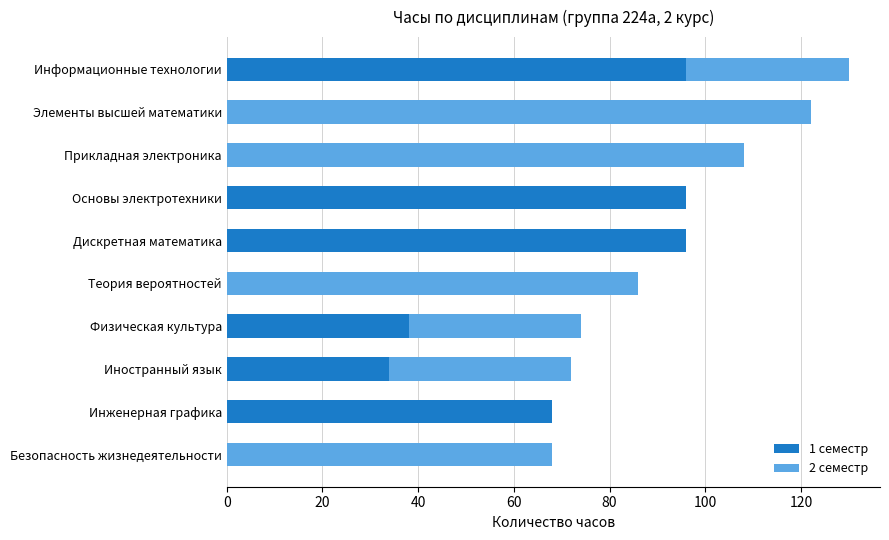

At which category is the sum across all series the highest?

Информационные технологии